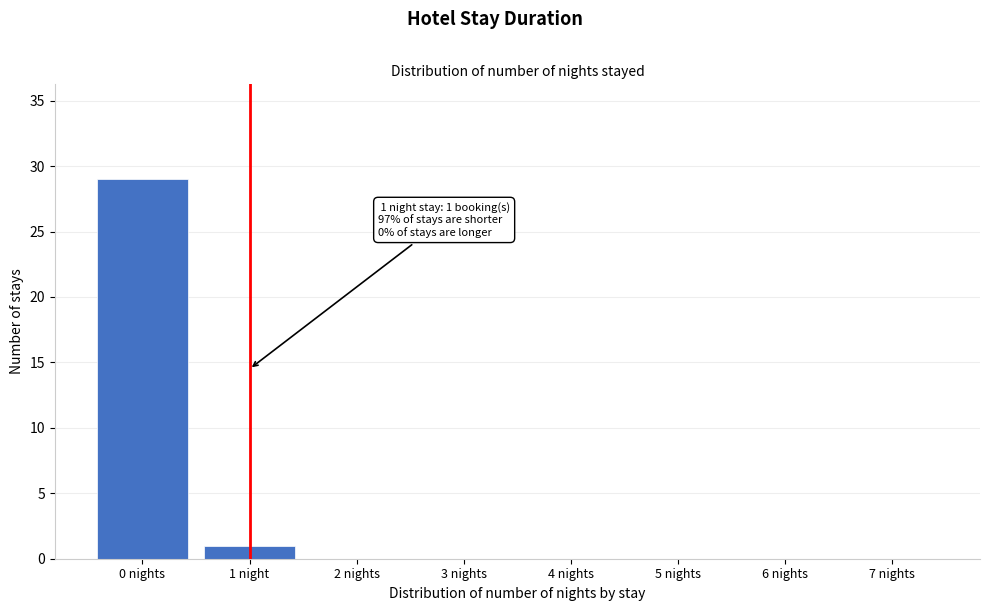

Reading left to right, what are all the values shown in this chart?

0 nights=29	1 night=1	2 nights=0	3 nights=0	4 nights=0	5 nights=0	6 nights=0	7 nights=0